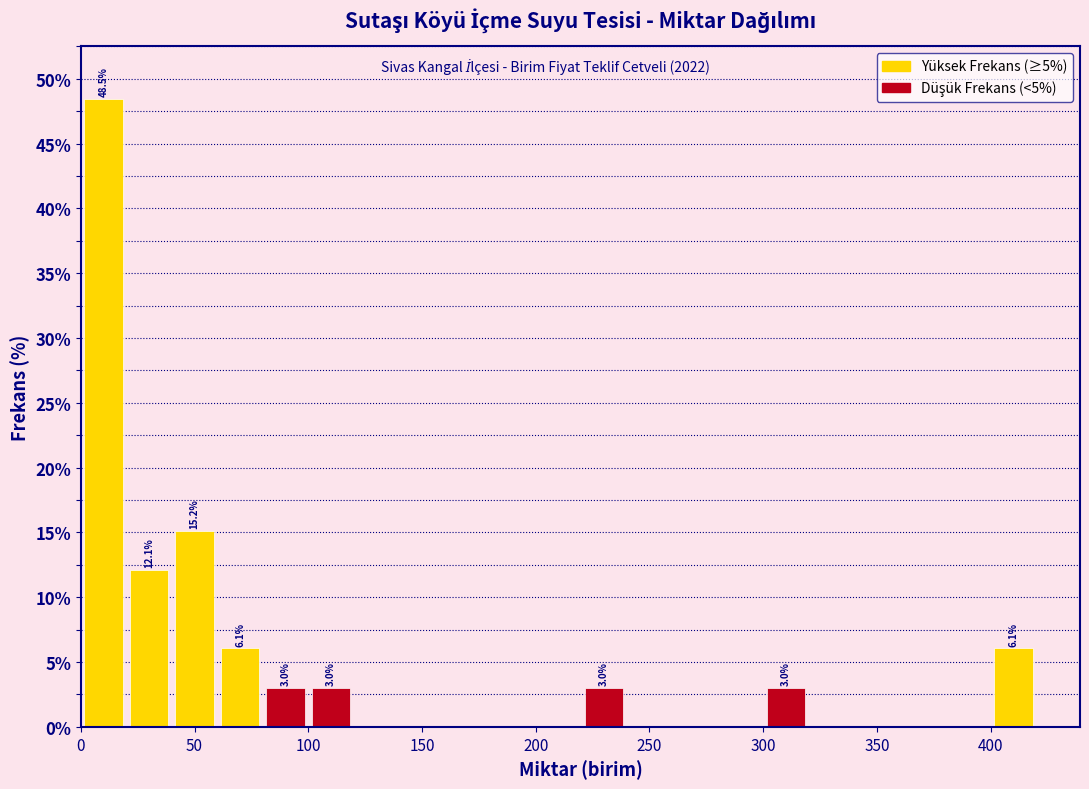

Over which range of the x-axis is the bar tallest?

0 to 20